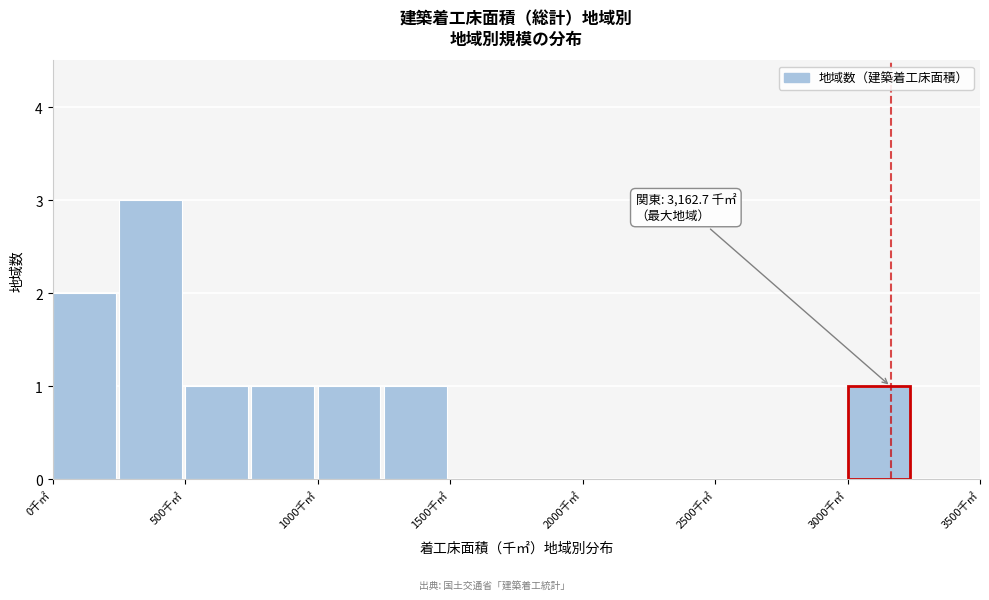

Which range on the x-axis has the tallest bar?

250 to 500